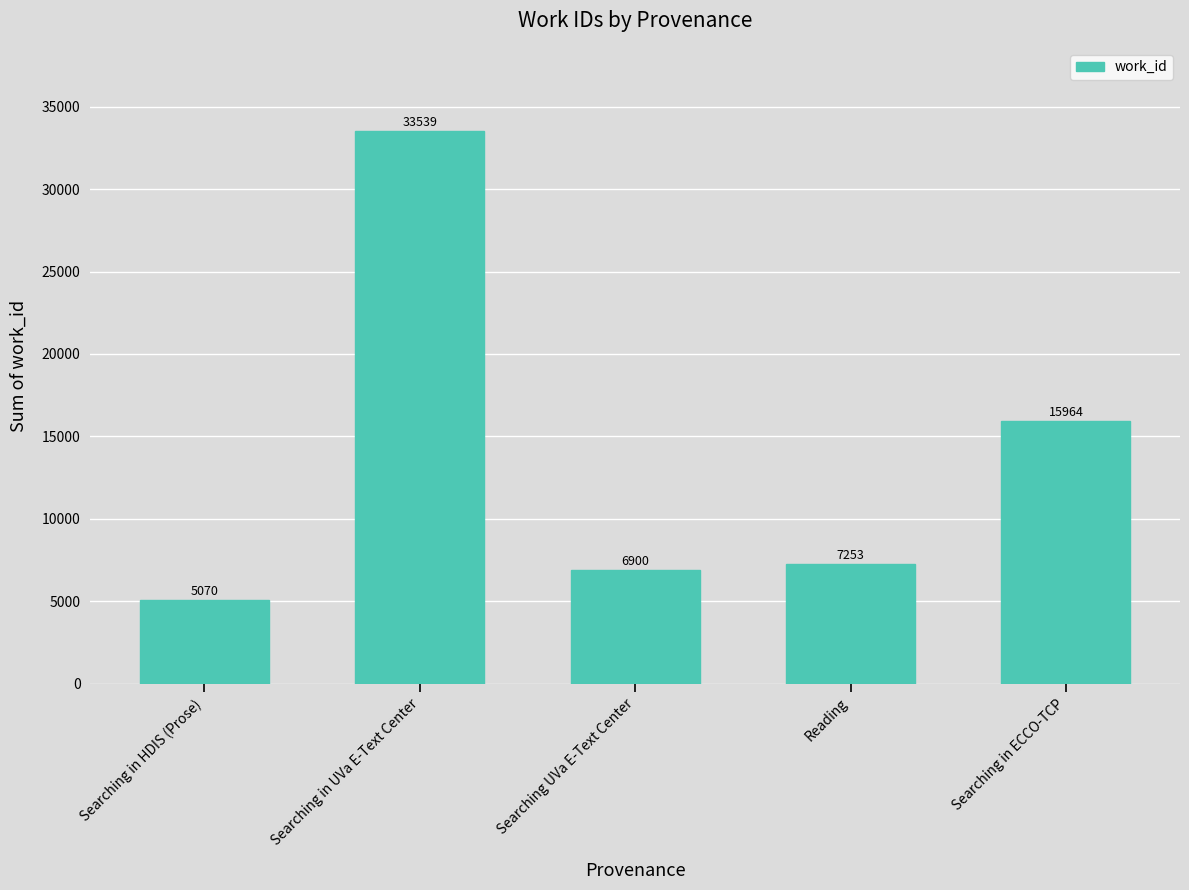

What is the difference between the second highest and minimum values?

10894